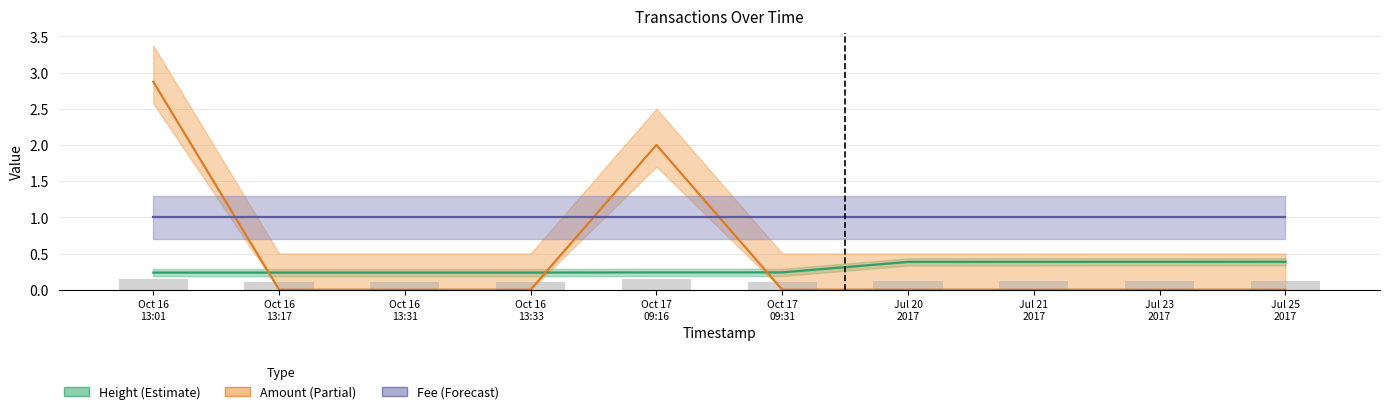

What is the difference between the highest and lowest values at Jul 21
2017?

1.0